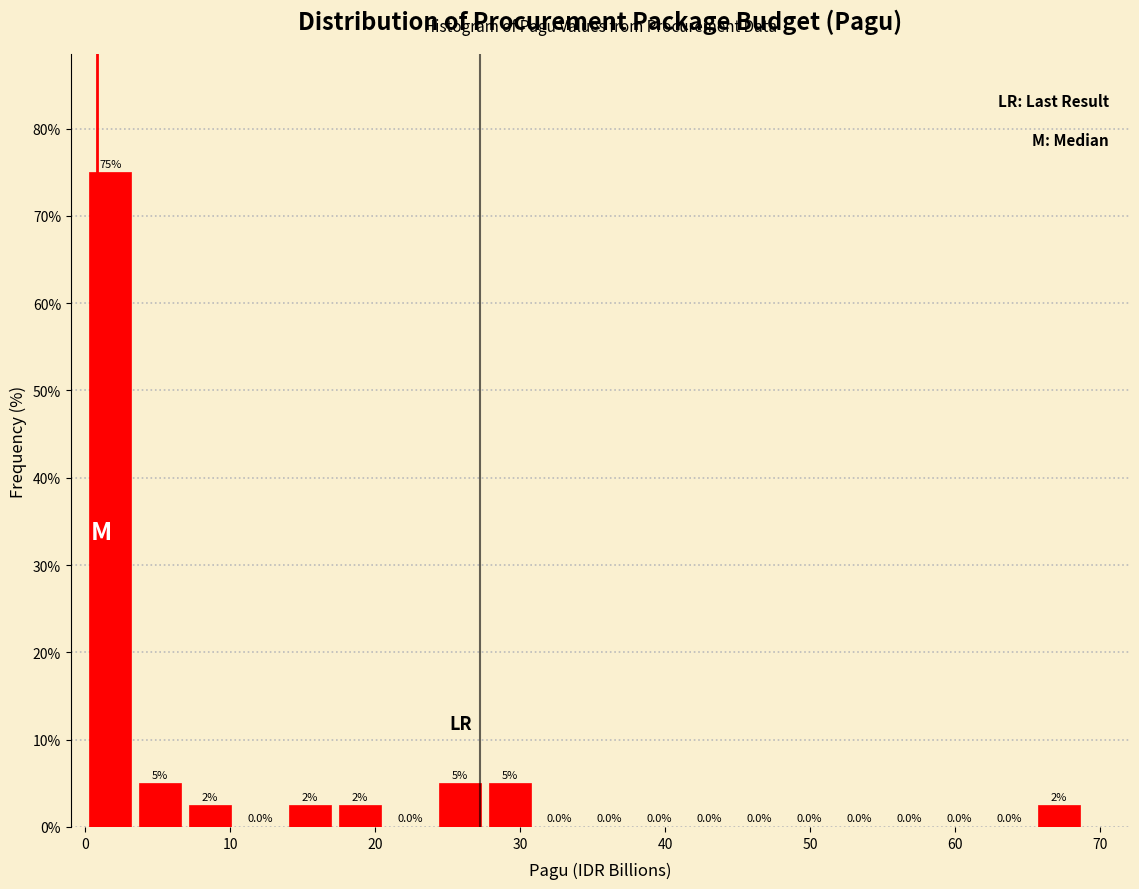

Read against the x-axis, roughly where is the centre of the tallest bar?

2